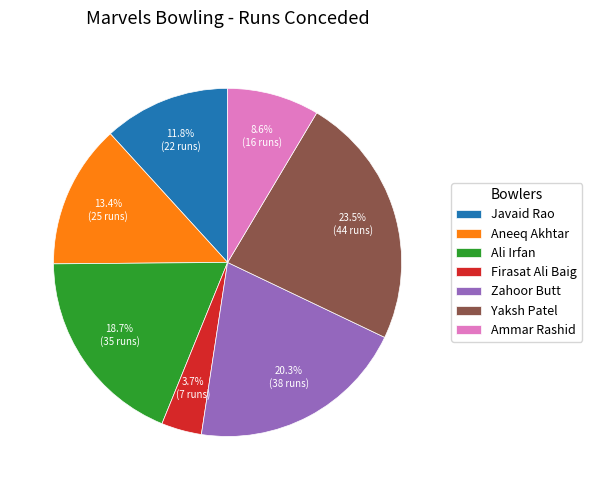

Between Zahoor Butt and Aneeq Akhtar, which is larger?

Zahoor Butt